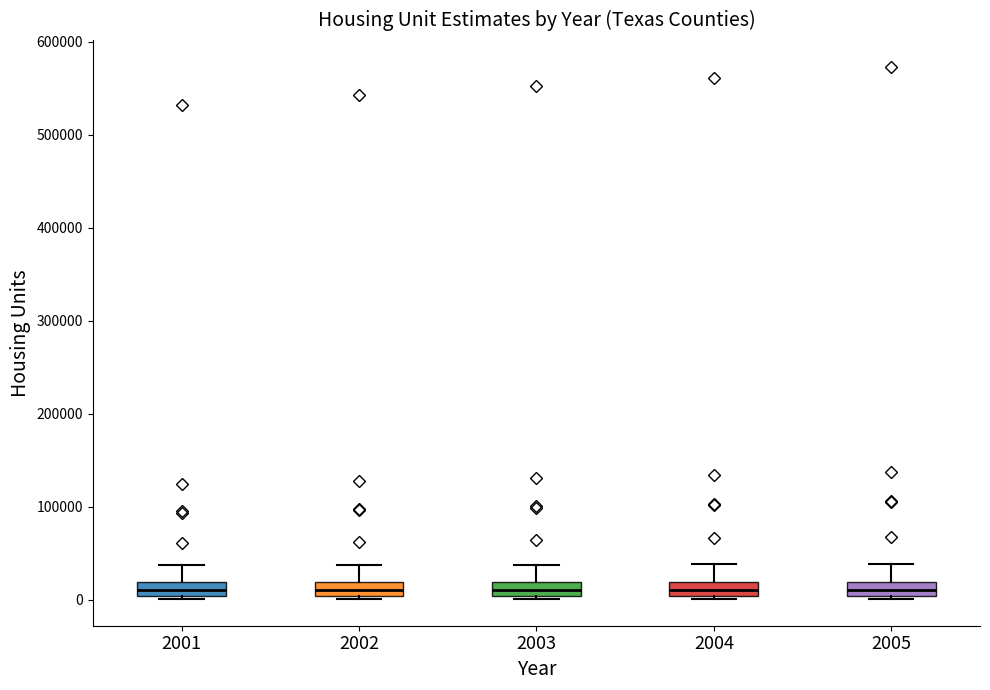

Where does the median line of the box at x = 2001 sit on the y-axis? The values are not printed on the chart, so give them approximately, as read against the axis.

10000